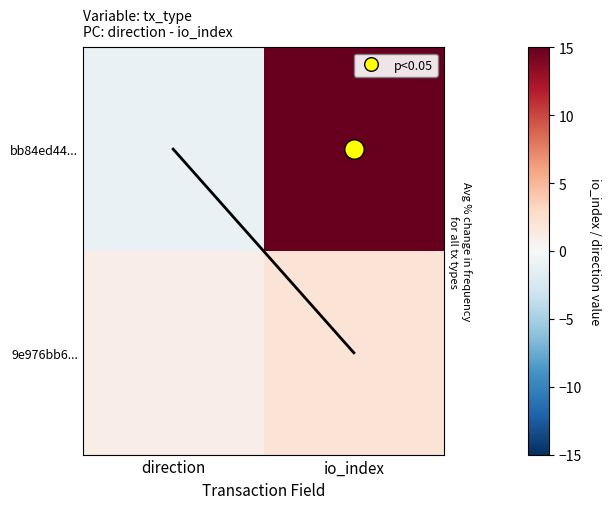

What is the difference between the highest and lowest values at io_index?

13